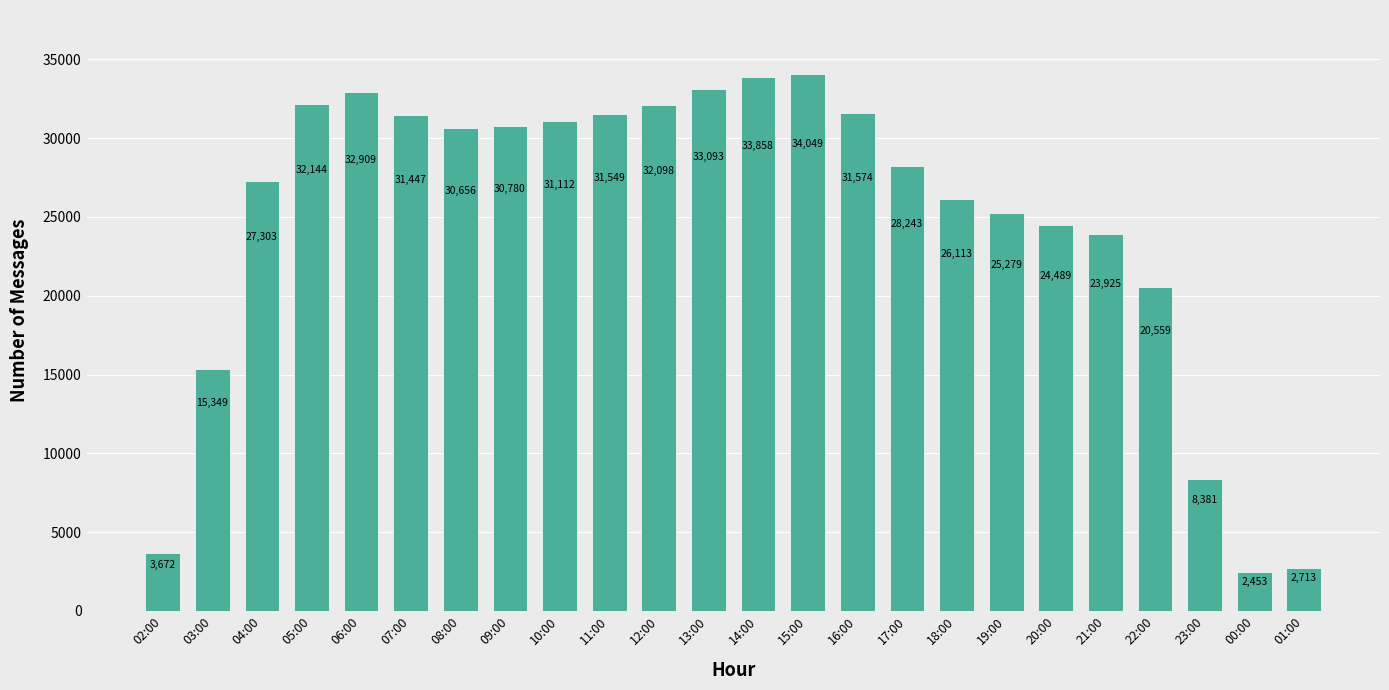

What is the smallest value displayed?

2453